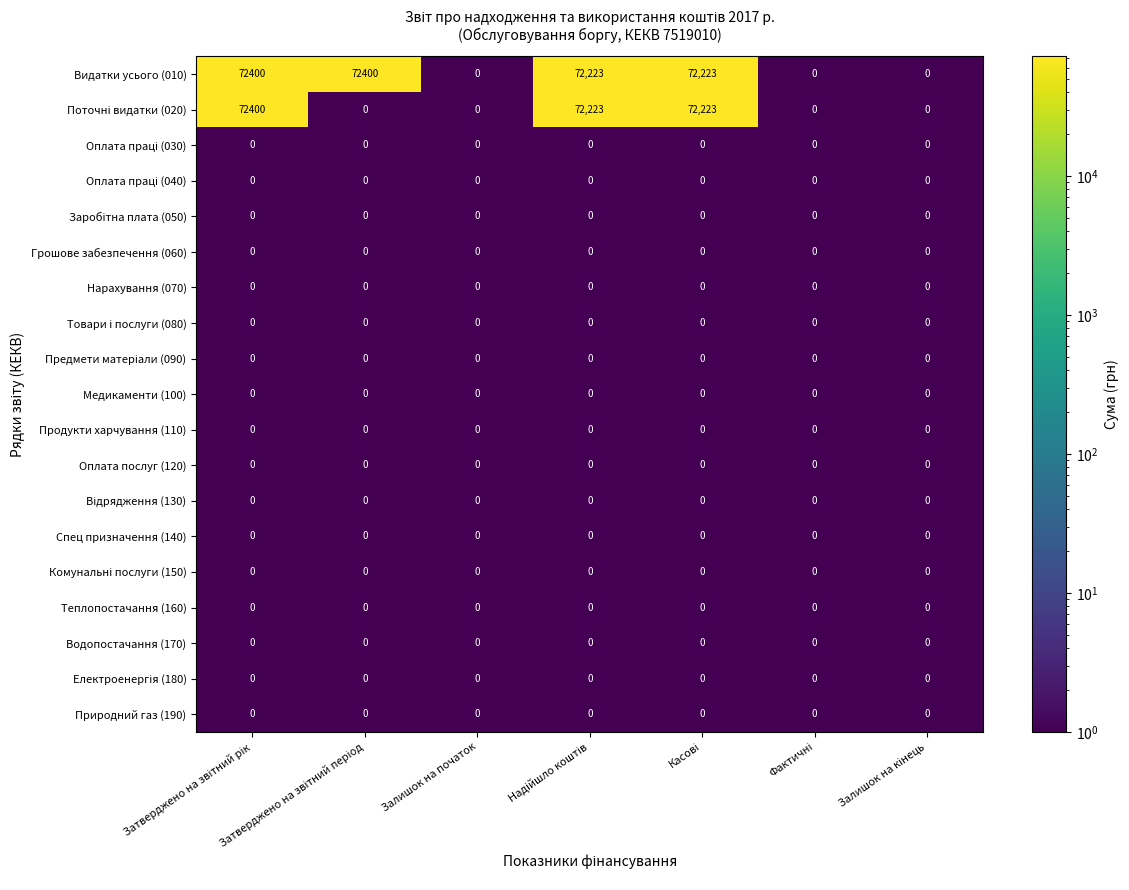

What is the maximum value shown in the chart?

72400